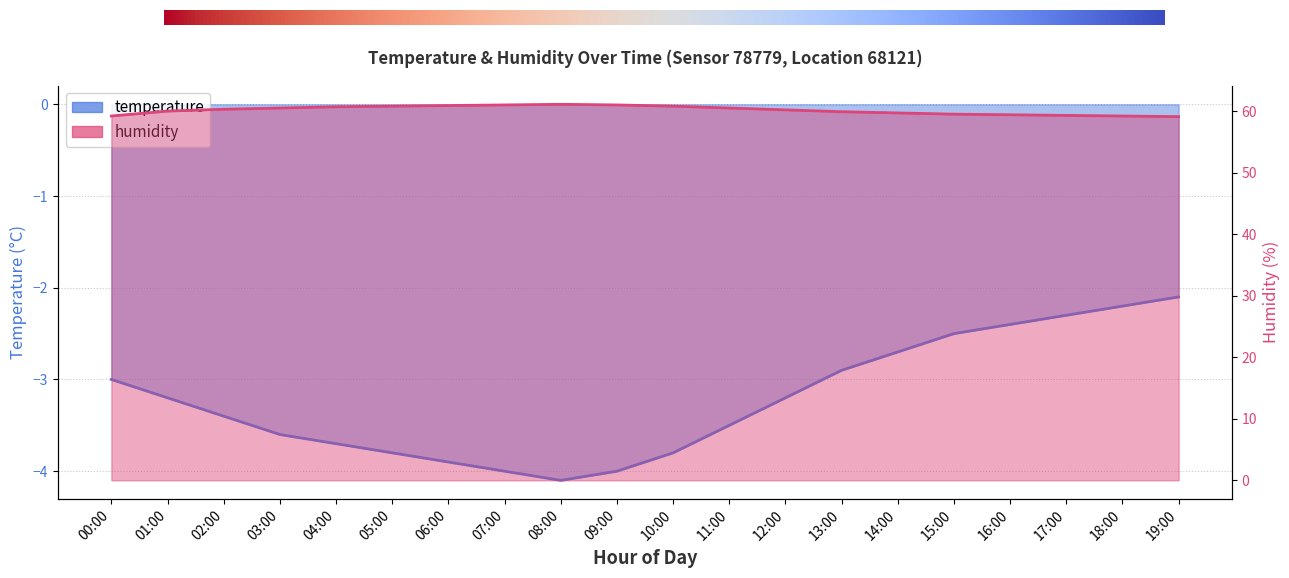

Which series has the widest spread of values?

humidity